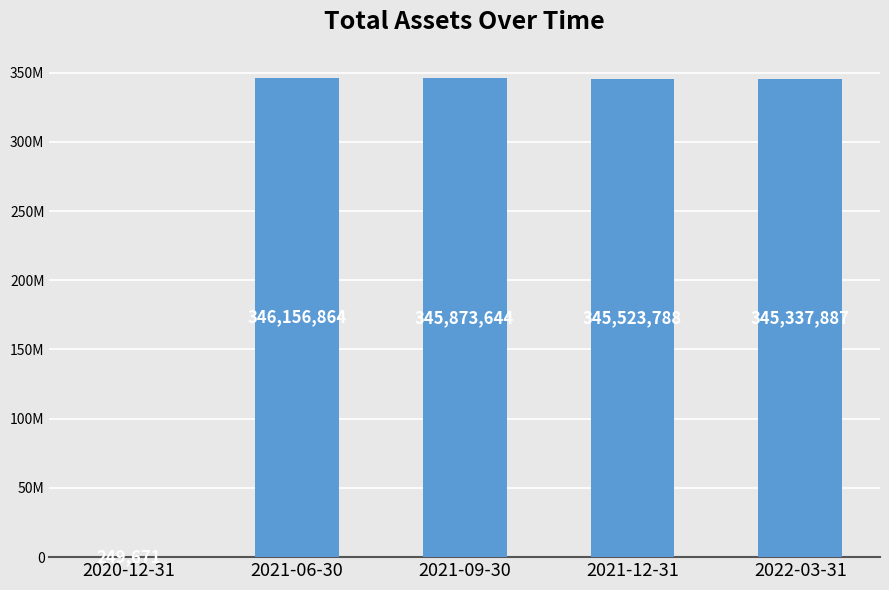

Rank the categories by value from lowest to highest.

2020-12-31, 2022-03-31, 2021-12-31, 2021-09-30, 2021-06-30